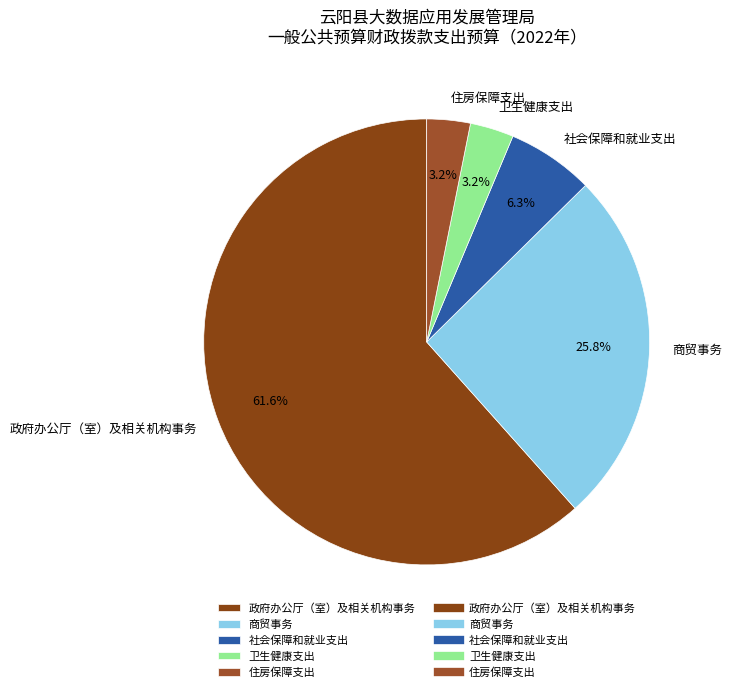

To the nearest percent, what is the difference between the largest and smallest slice percentages?

58%